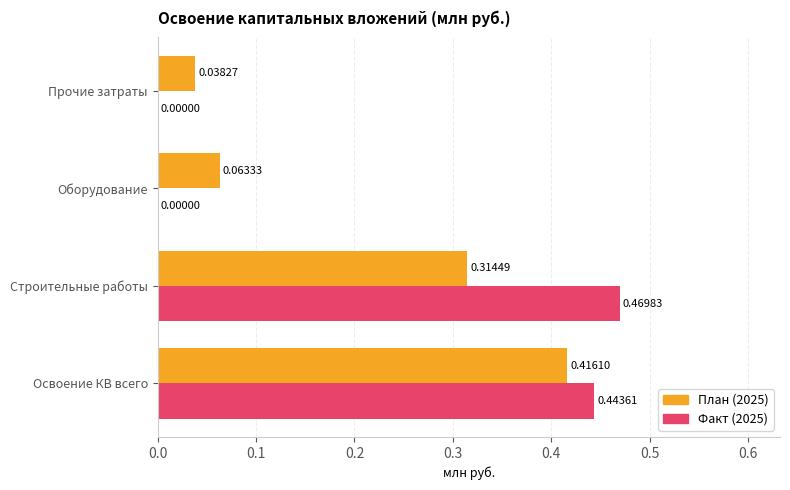

Is the value of План (2025) at Строительные работы greater than the value of Факт (2025) at Освоение КВ всего?

No